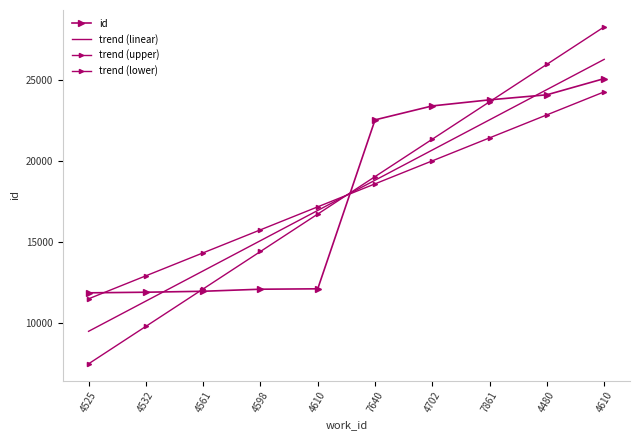

At which label does id reach its minimum?

4525